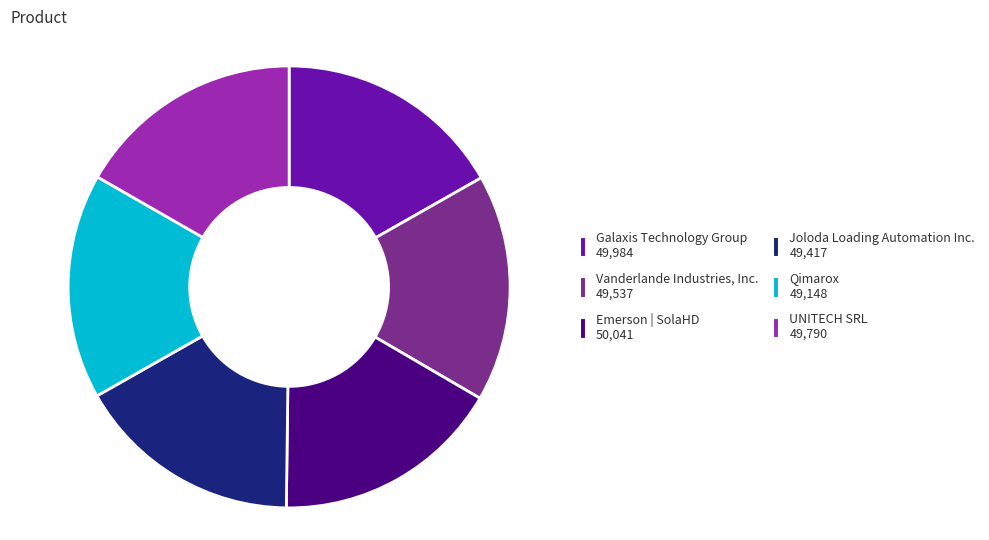

Approximately how many times larger is the value at Galaxis Technology Group 49,984 compared to UNITECH SRL 49,790?

1.0